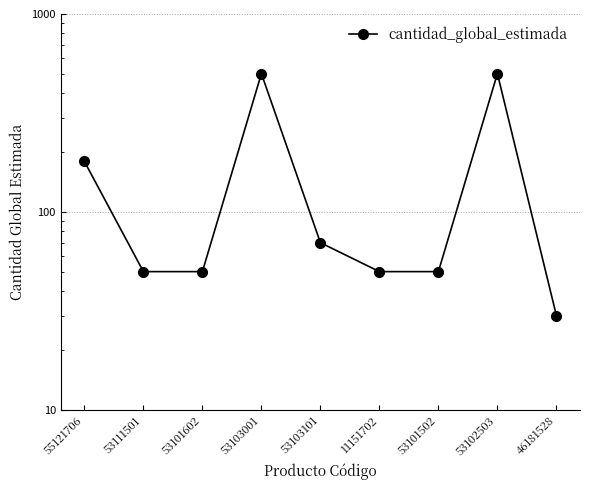

What is the smallest value displayed?

30